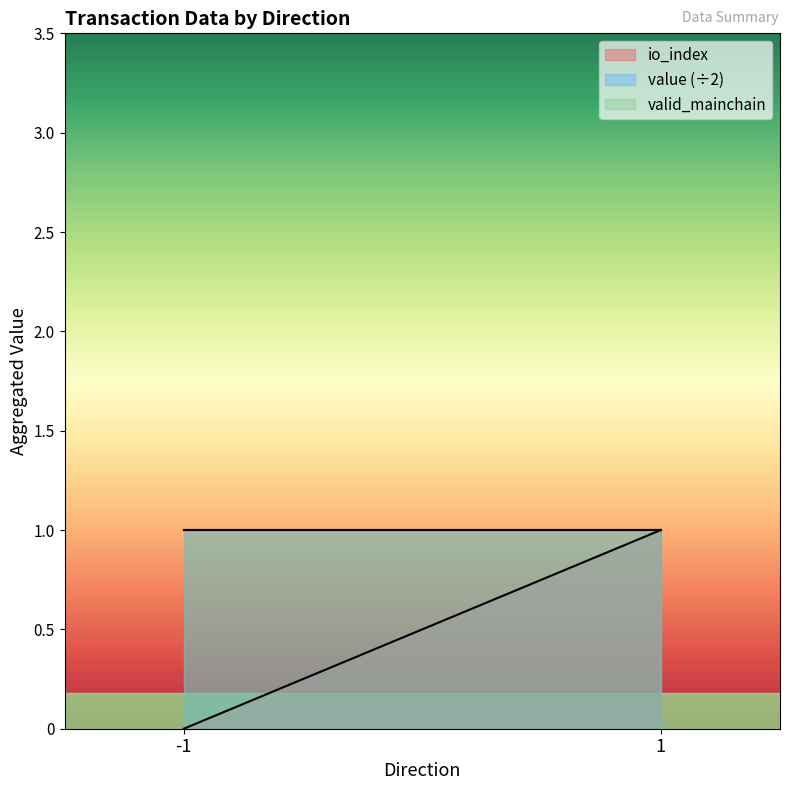

True or false: value and valid_mainchain intersect in this chart.

False